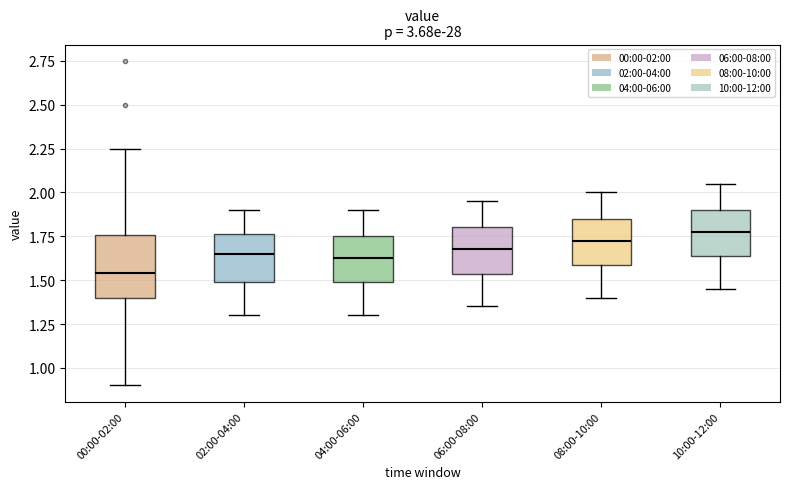

Which box's median line is the lowest?

00:00-02:00